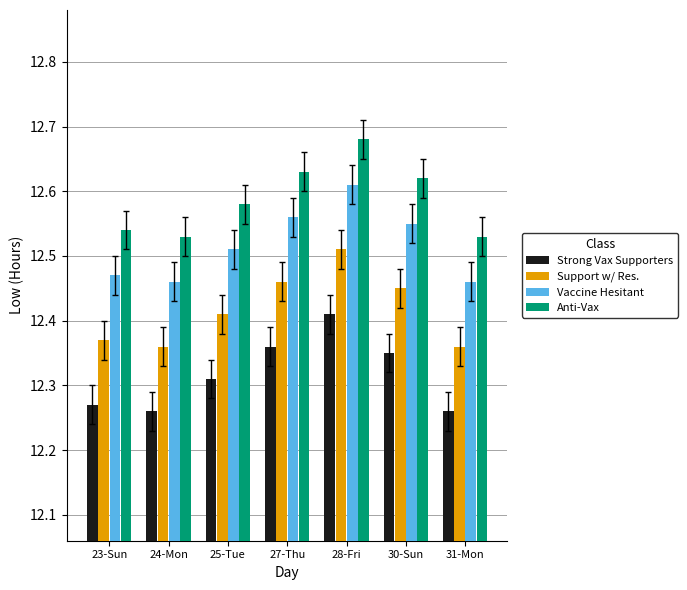

How many Anti-Vax values are between 12 and 13?

7